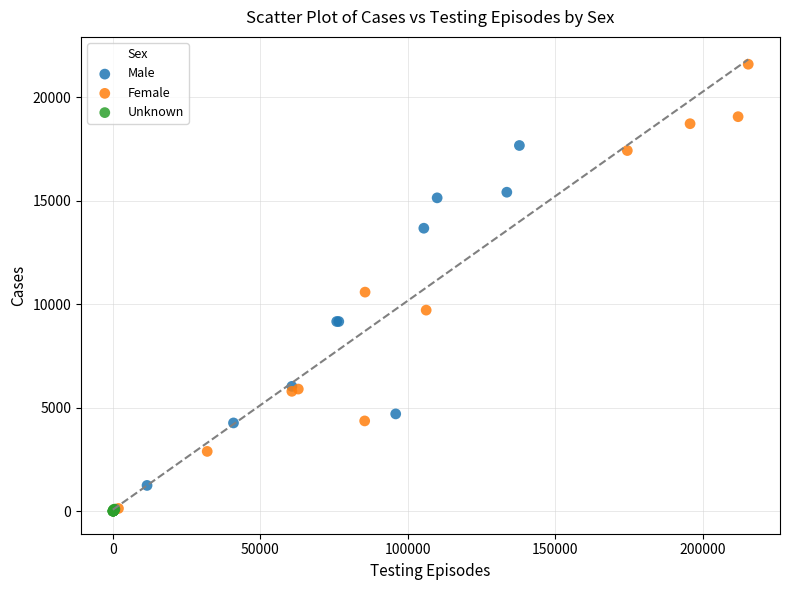

Which series reaches the maximum Y coordinate?

Female